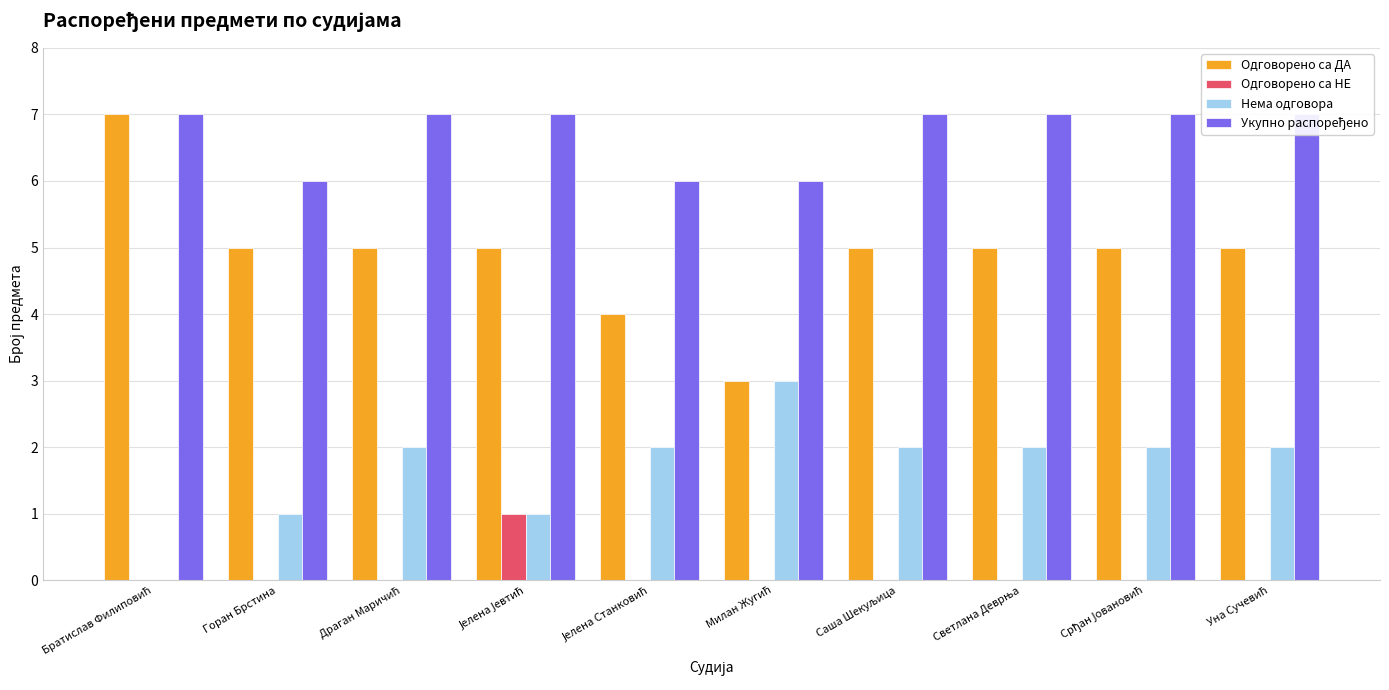

At which label is Одговорено са ДА closest to 5?

Горан Брстина